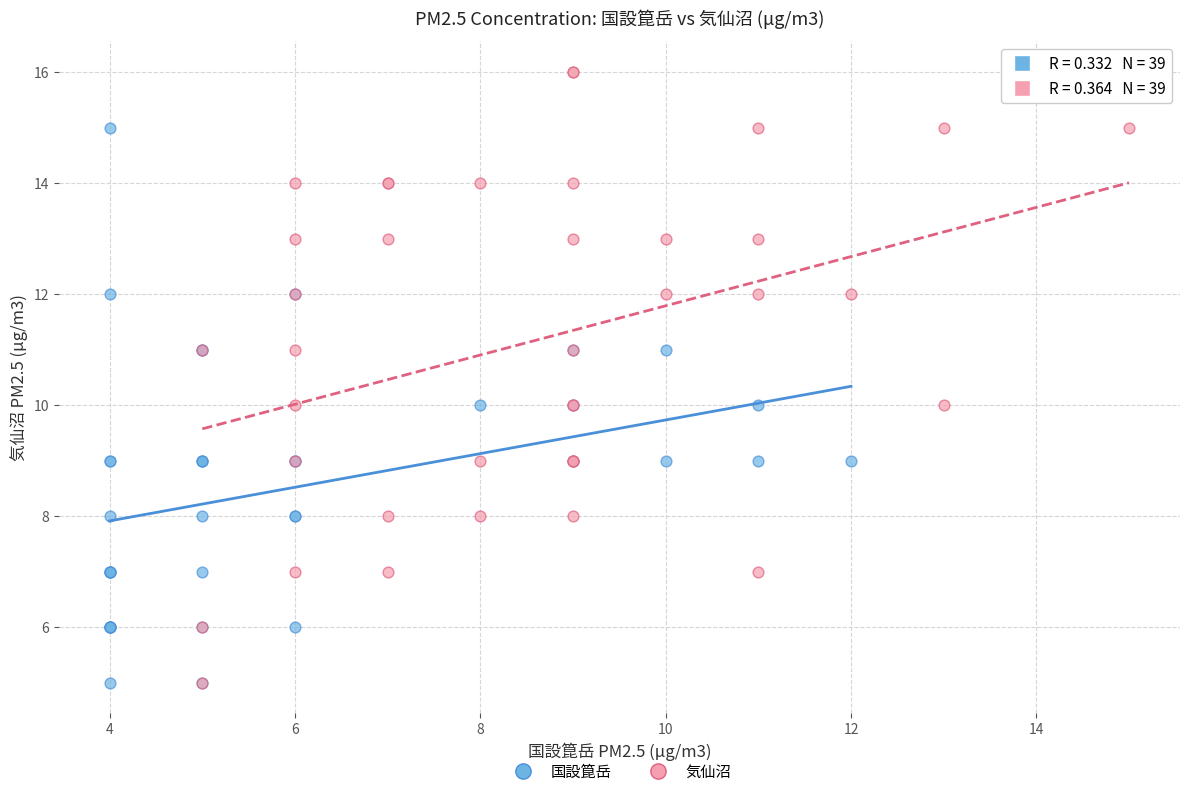

Which series contains the highest Y value?

気仙沼